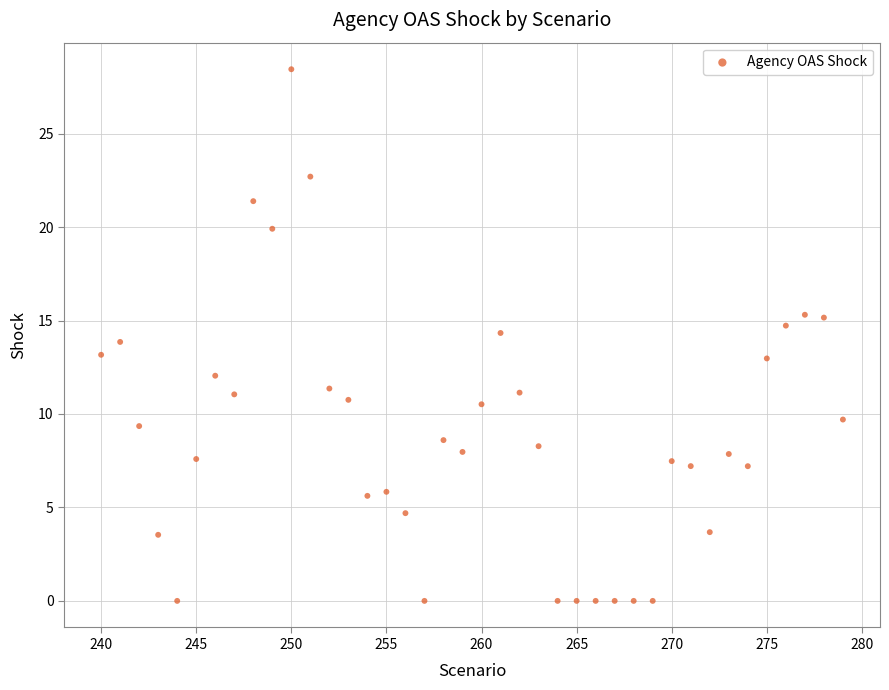

What is the range of X values (max minus min)?

39.0